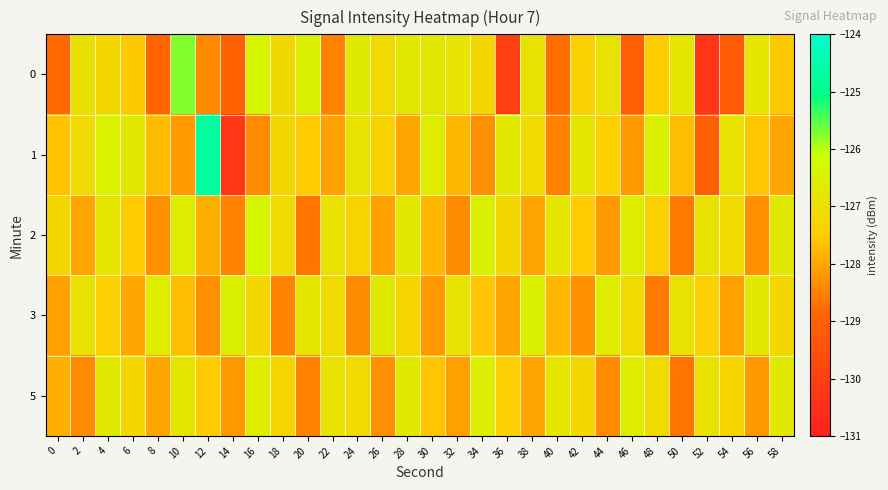

What is the maximum value shown in the chart?

-124.7